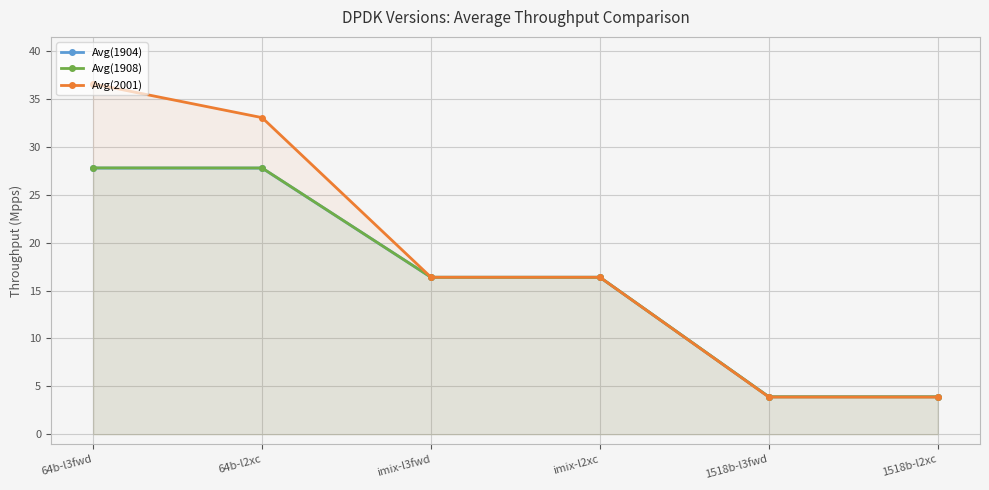

Which series changed the most between 64b-l2xc and imix-l2xc?

Avg(2001)